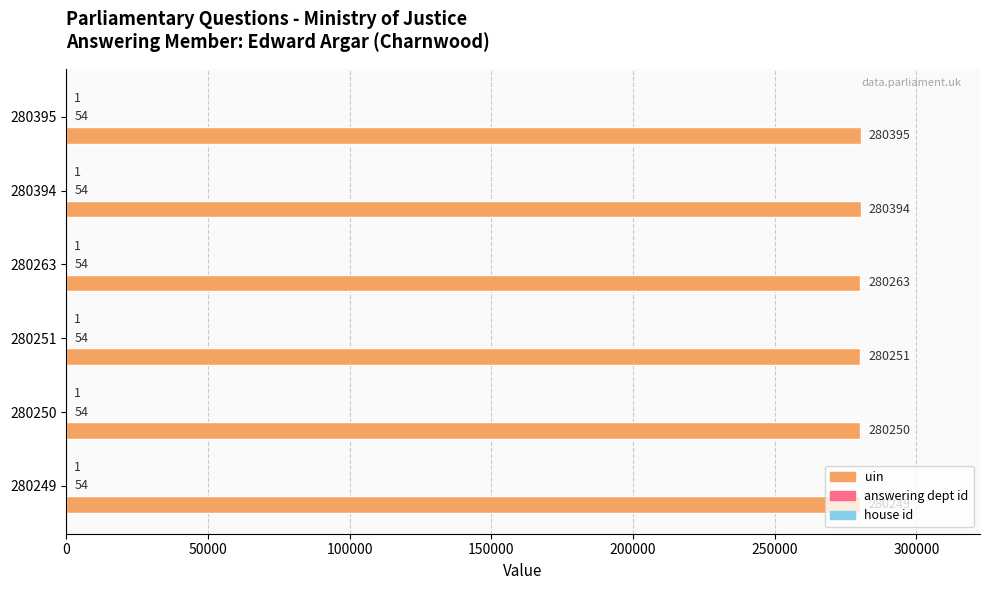

At which label is uin closest to 280322?

280263